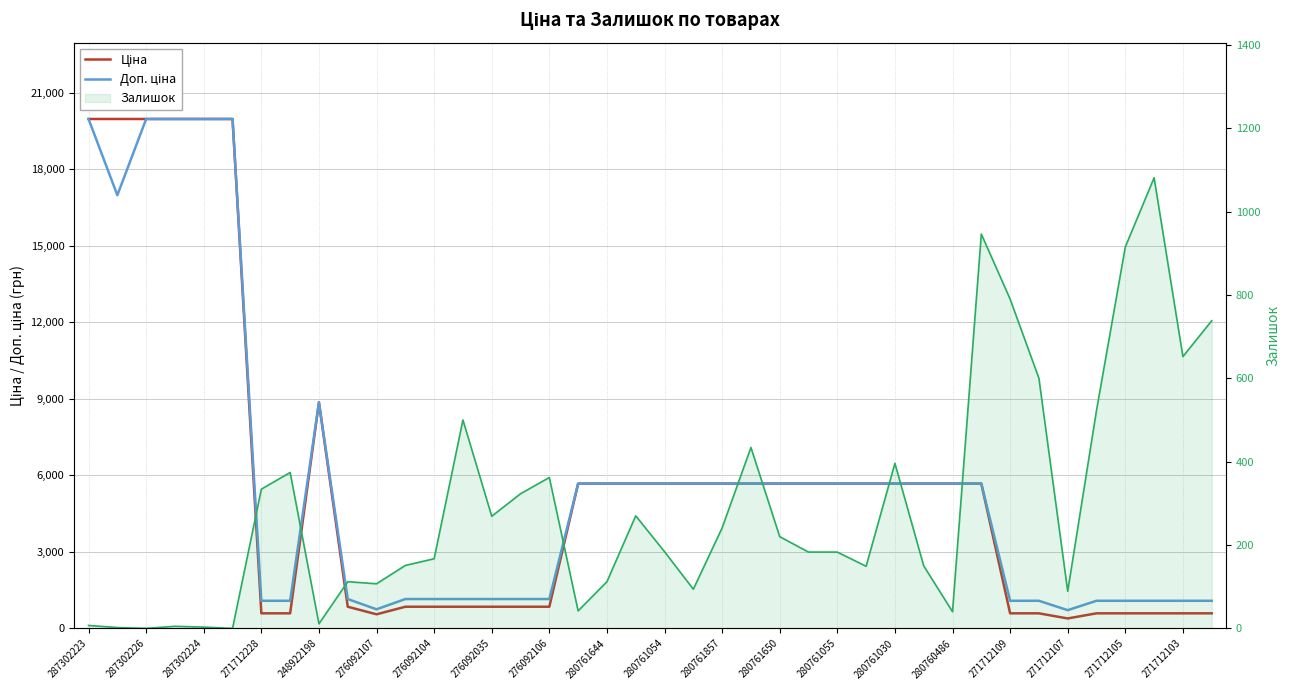

In Доп. ціна, how many points are lower than both neighbors (excluding endpoints)?

3